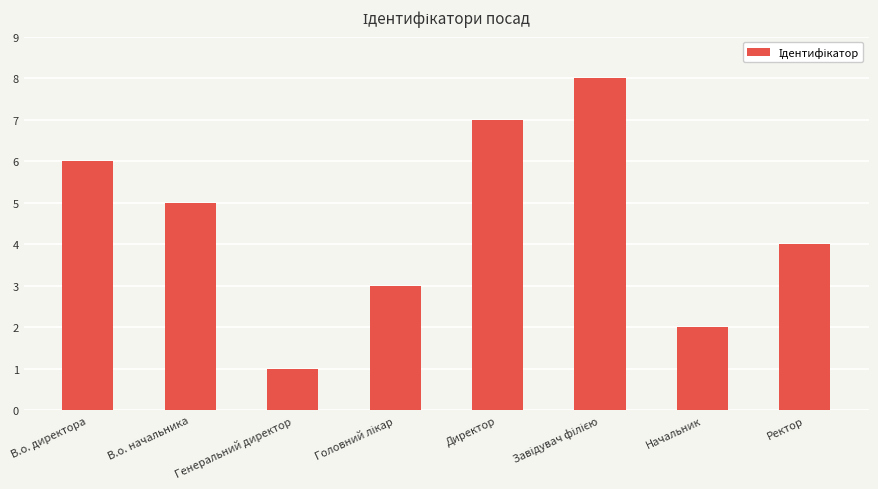

The value at Генеральний директор is 1. True or false?

True